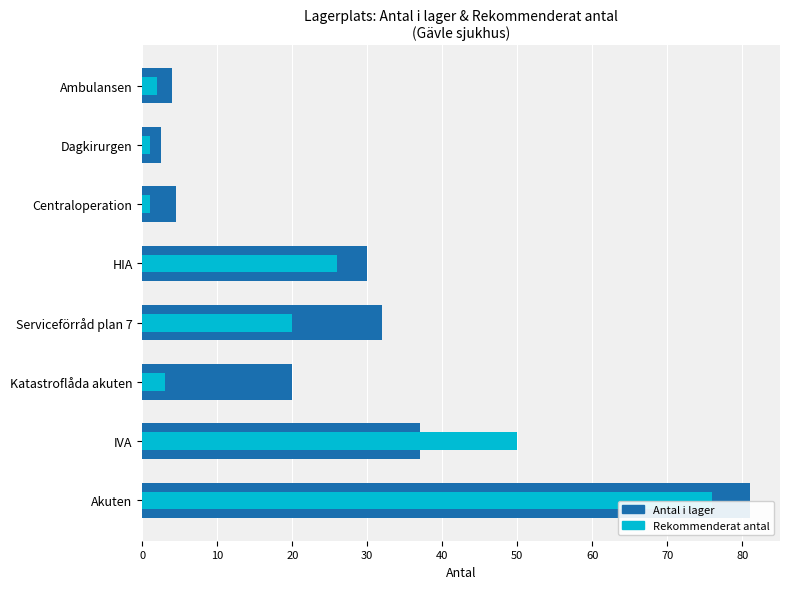

Reading left to right, list all the values displayed in this chart.

Antal i lager: 81.0	37.0	20.0	32.0	30.0	4.5	2.5	4.0
Rekommenderat antal: 76.0	50.0	3.0	20.0	26.0	1.0	1.0	2.0